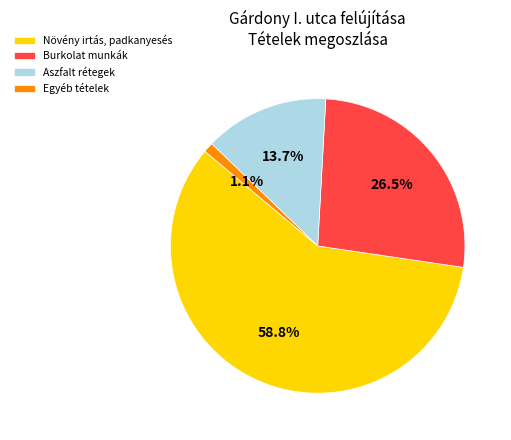

Between Egyéb tételek and Burkolat munkák, which is larger?

Burkolat munkák